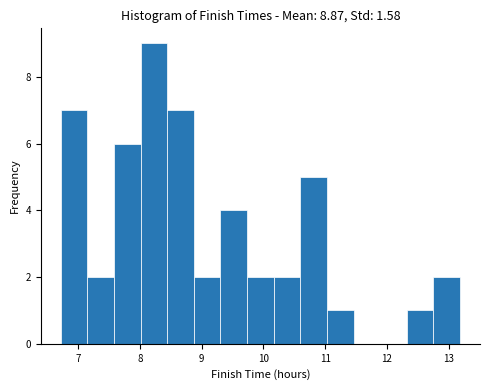

Reading left to right, transcribe this chart: for each bar, give the range it covers on the x-axis and its height. Neither the bar edges nor the heights are printed on the chart, so give them approximately, as read against the axes.

6.7 to 7.1: 7
7.1 to 7.6: 2
7.6 to 8.0: 6
8.0 to 8.4: 9
8.4 to 8.9: 7
8.9 to 9.3: 2
9.3 to 9.7: 4
9.7 to 10.2: 2
10.2 to 10.6: 2
10.6 to 11.0: 5
11.0 to 11.5: 1
11.5 to 11.9: 0
11.9 to 12.3: 0
12.3 to 12.8: 1
12.8 to 13.2: 2